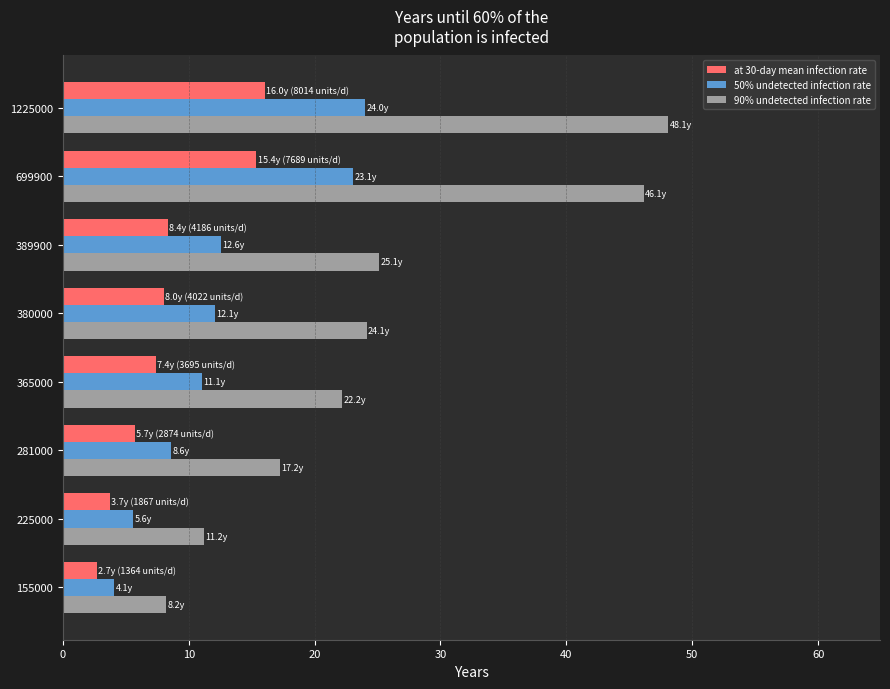

The value of at 30-day mean infection rate at 389900 is 11.2. True or false?

False